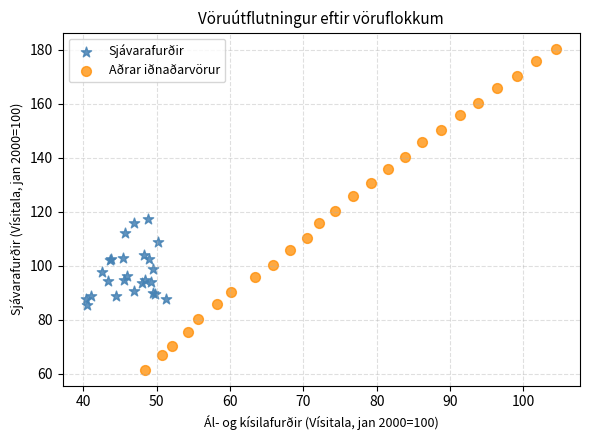

Which series has the largest Y range (max minus min)?

Aðrar iðnaðarvörur